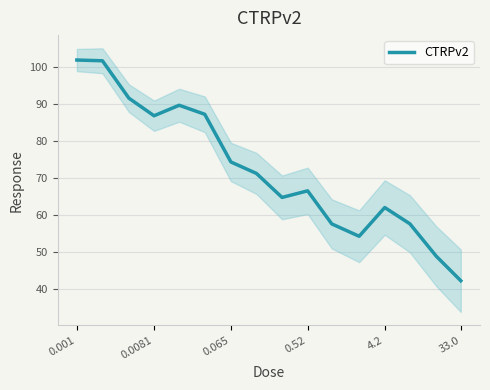

What is the lowest value of the CTRPv2 series?

42.4